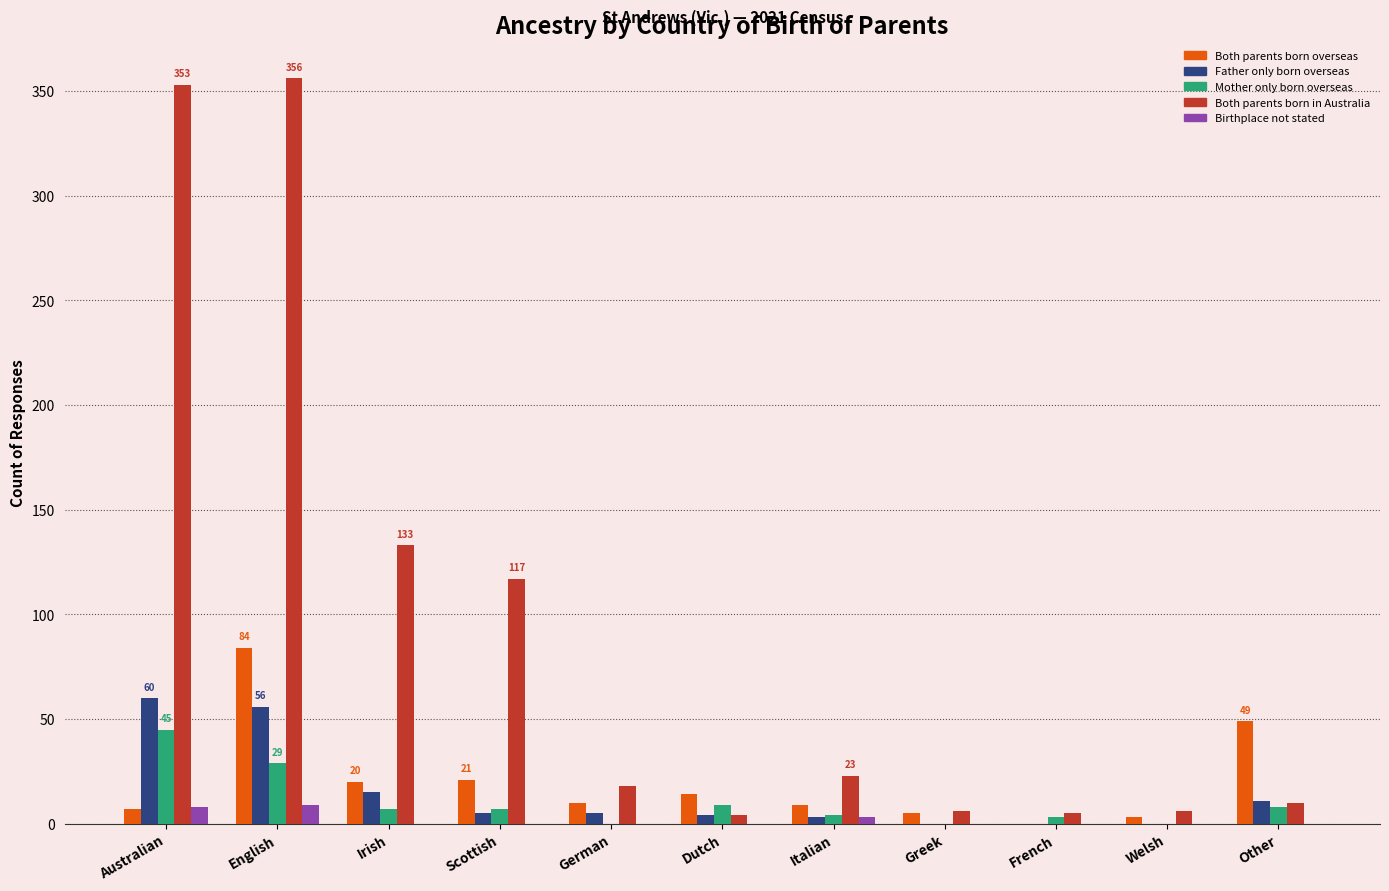

Between English and Scottish, which series saw the biggest shift?

Both parents born in Australia